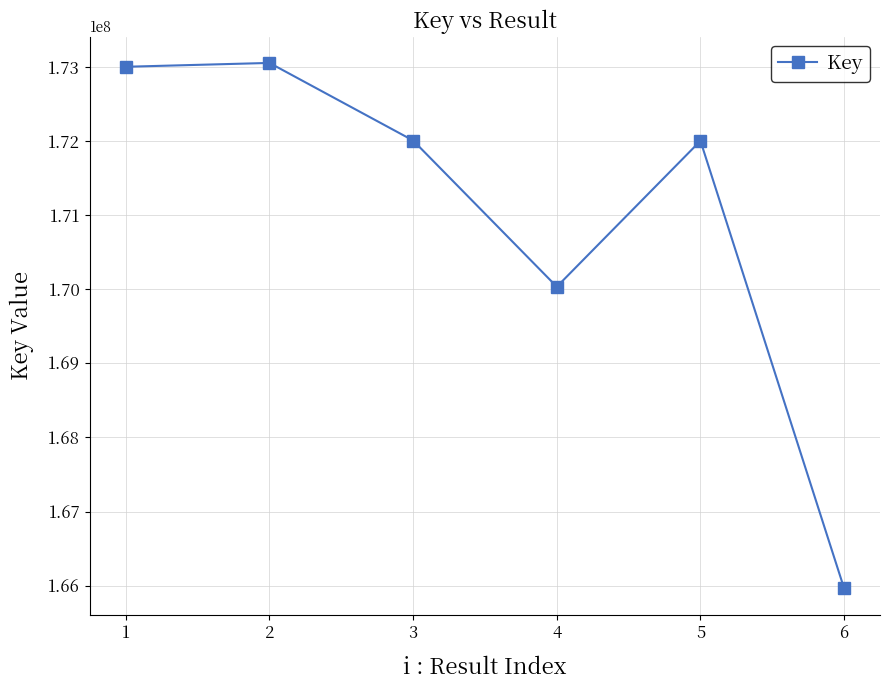

How many values are below 172007324?

3